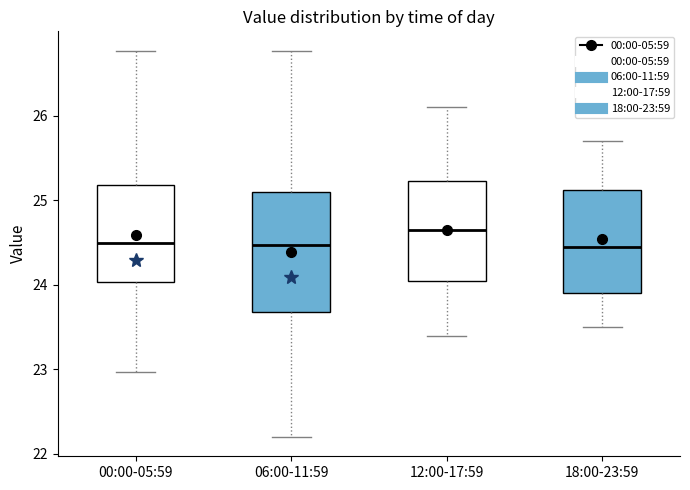

Where does the median line of the box for 12:00-17:59 sit on the y-axis? The values are not printed on the chart, so give them approximately, as read against the axis.

24.7